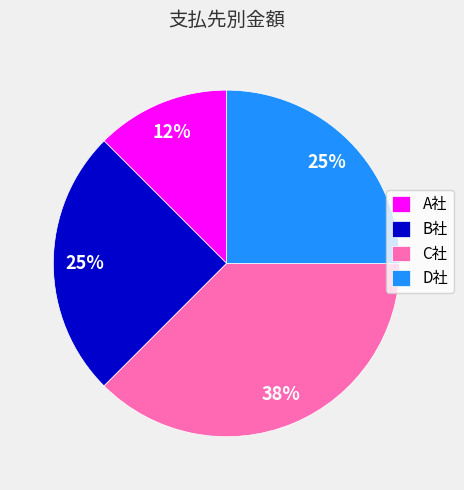

To the nearest percent, what is the average slice percentage?

25%